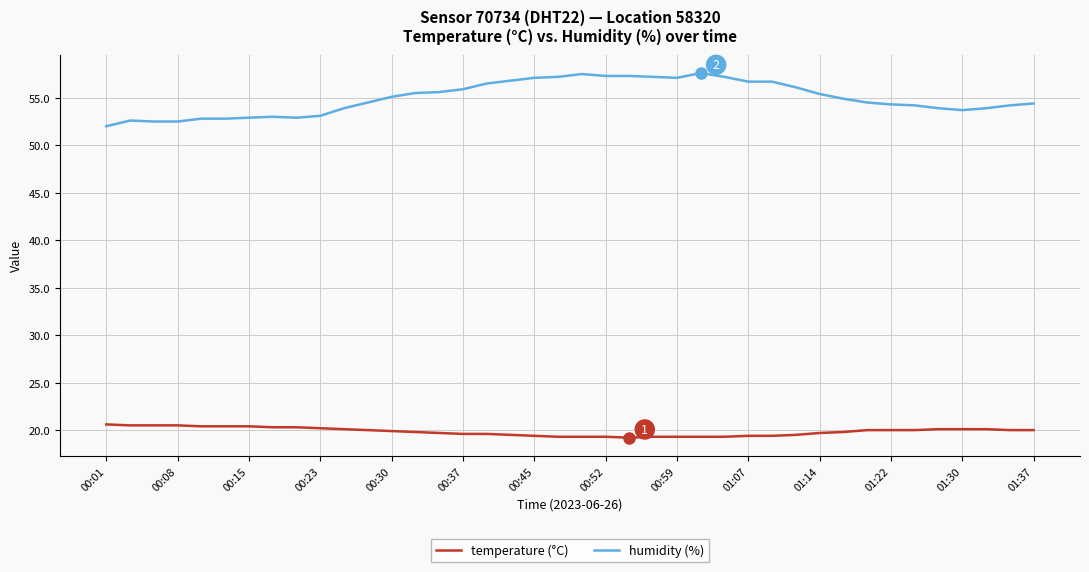

List the series in order of their overall mean, lowest first.

temperature (°C), humidity (%)